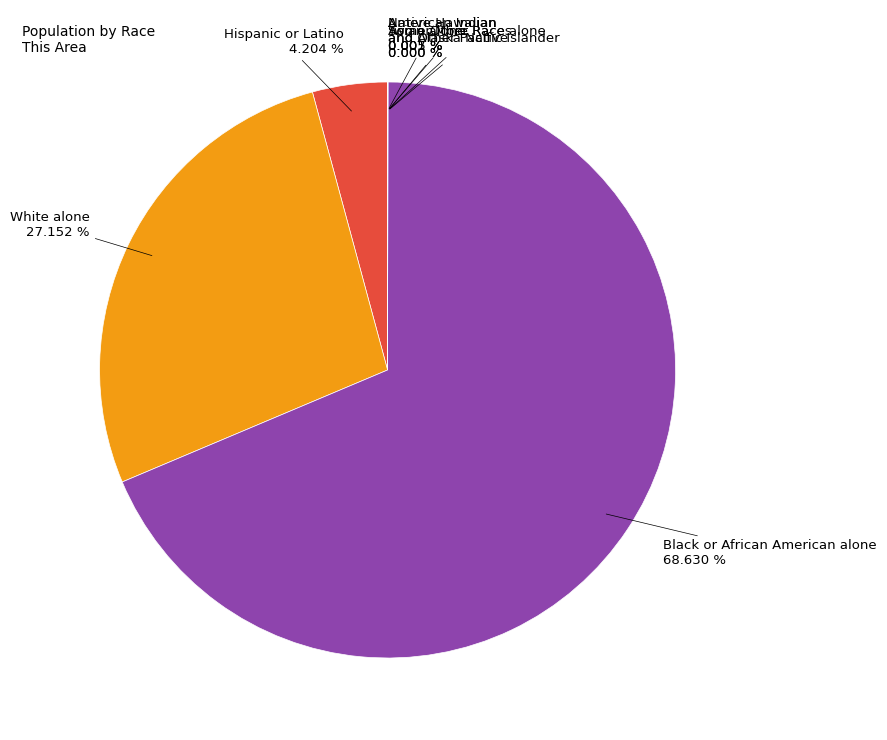

How many segments does this pie chart have?

8